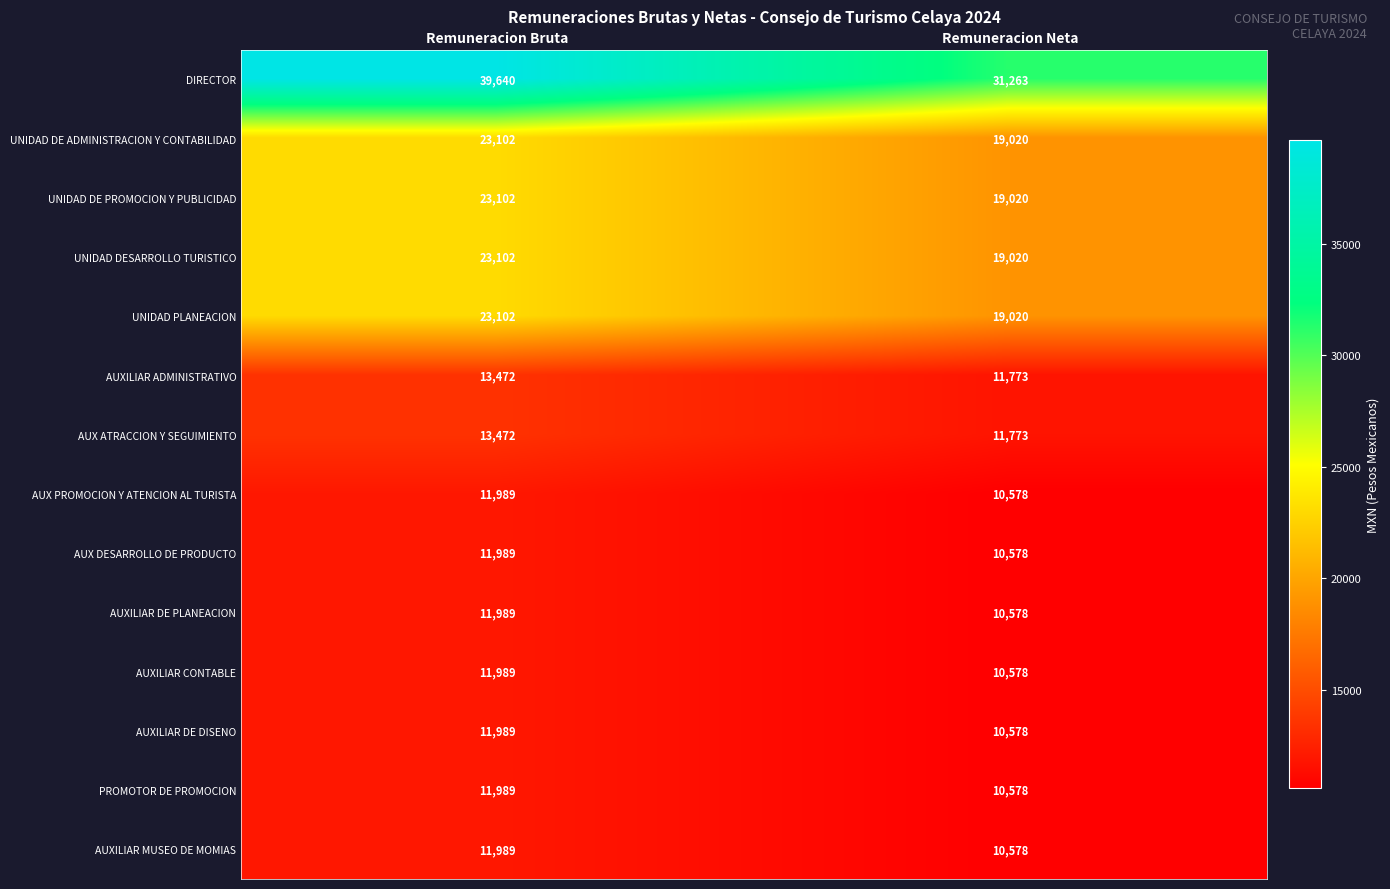

What is the total value across all series at Remuneracion Bruta?

242915